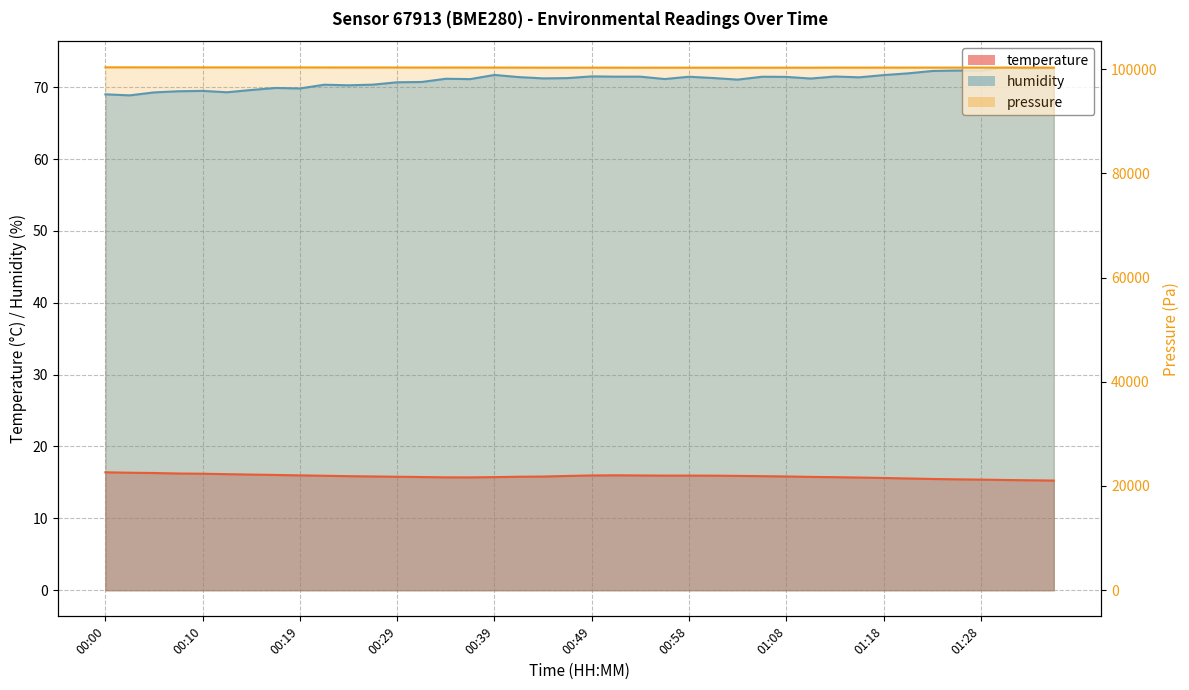

What is the smallest value displayed?

15.3